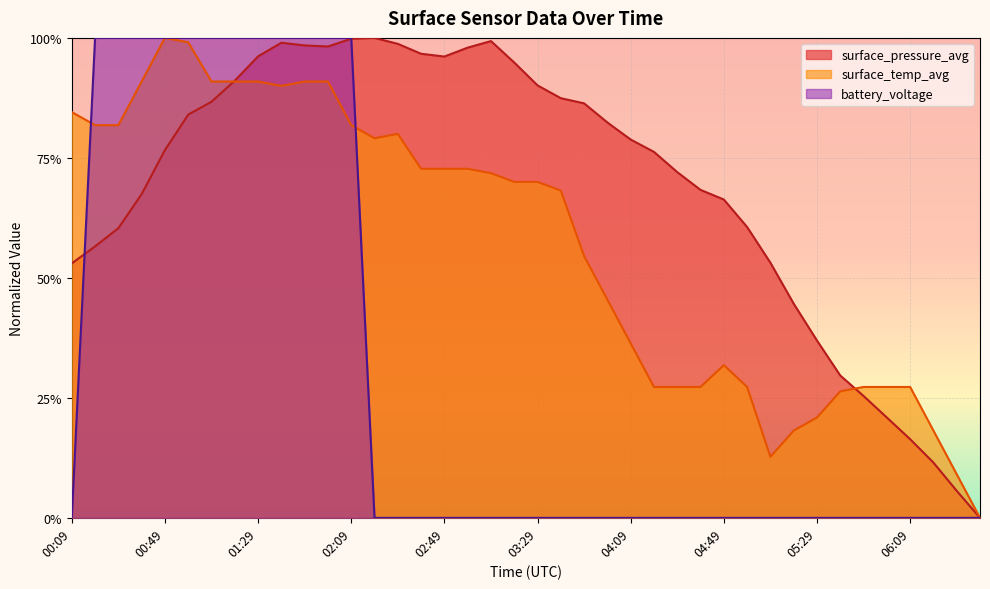

At 02:59, list the series in order from largest to smallest.

surface_pressure_avg, surface_temp_avg, battery_voltage